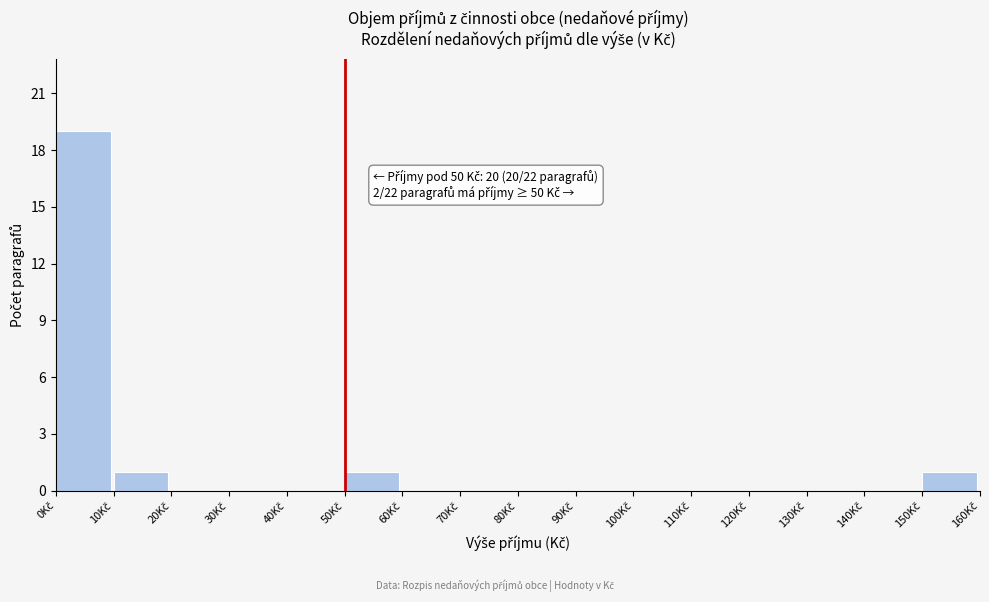

Over which range of the x-axis is the bar tallest?

0 to 10